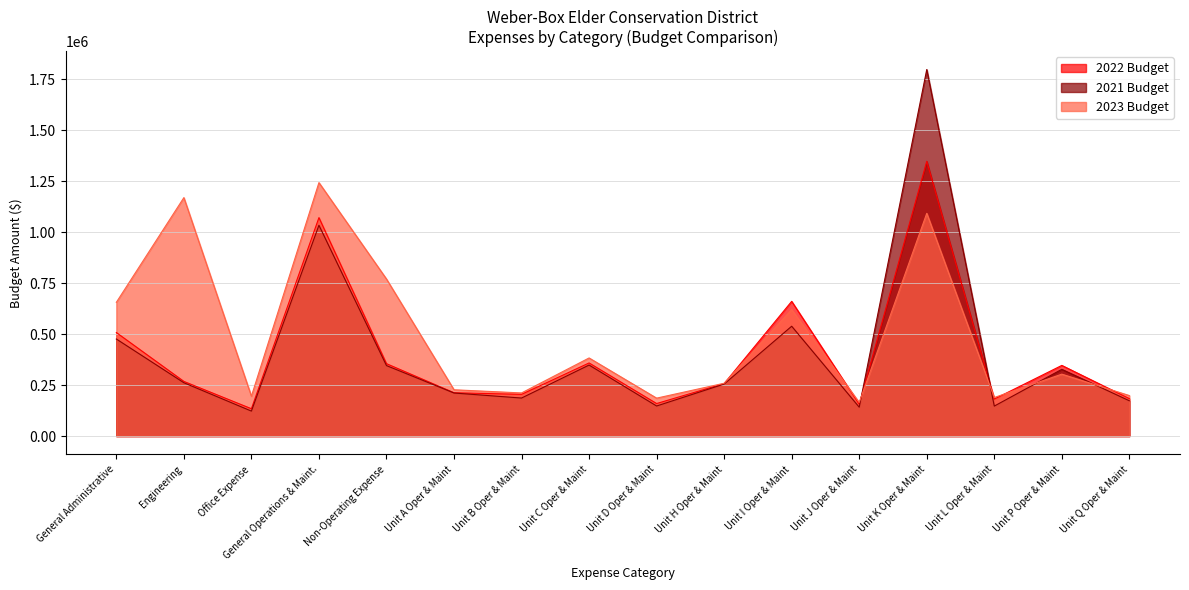

Between Unit D Oper & Maint and Non-Operating Expense, which is larger?

Non-Operating Expense